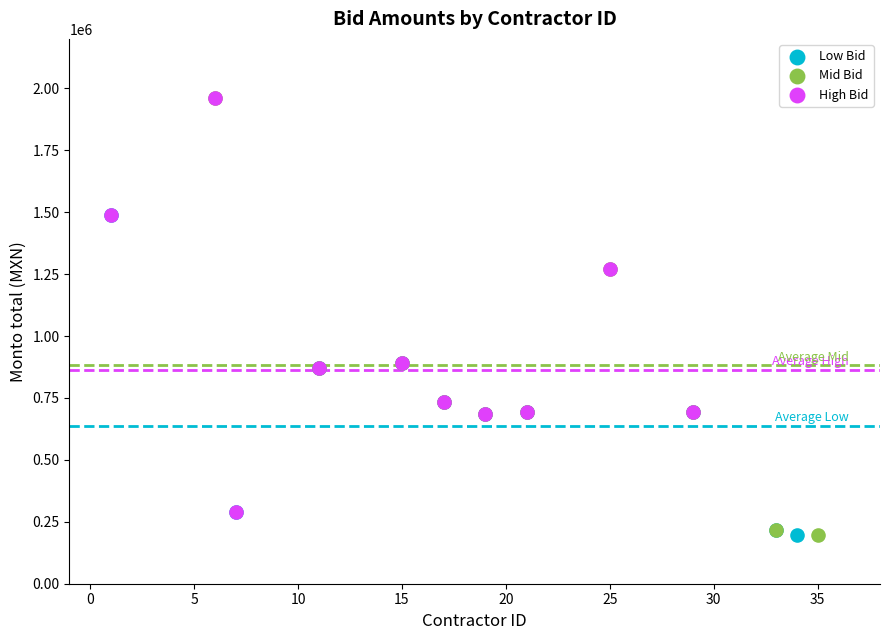

Which series has the largest Y range (max minus min)?

Mid Bid